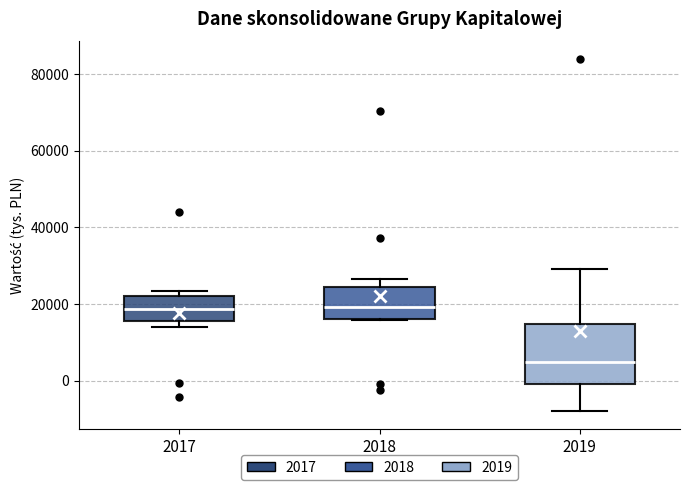

Where does the median line of the box at x = 2018 sit on the y-axis? The values are not printed on the chart, so give them approximately, as read against the axis.

20000